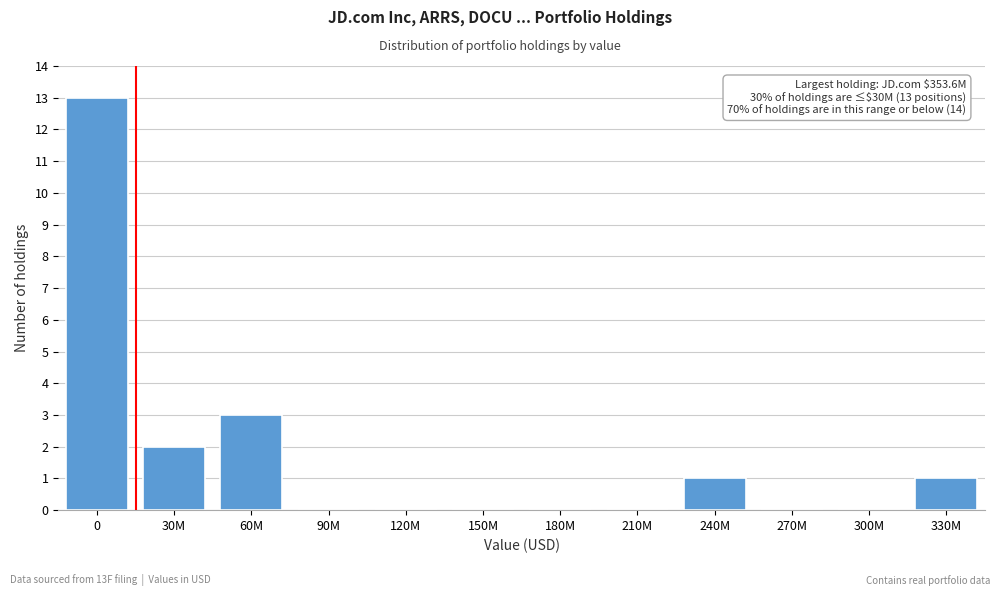

Reading left to right, what are all the values shown in this chart?

0=13	30M=2	60M=3	90M=0	120M=0	150M=0	180M=0	210M=0	240M=1	270M=0	300M=0	330M=1